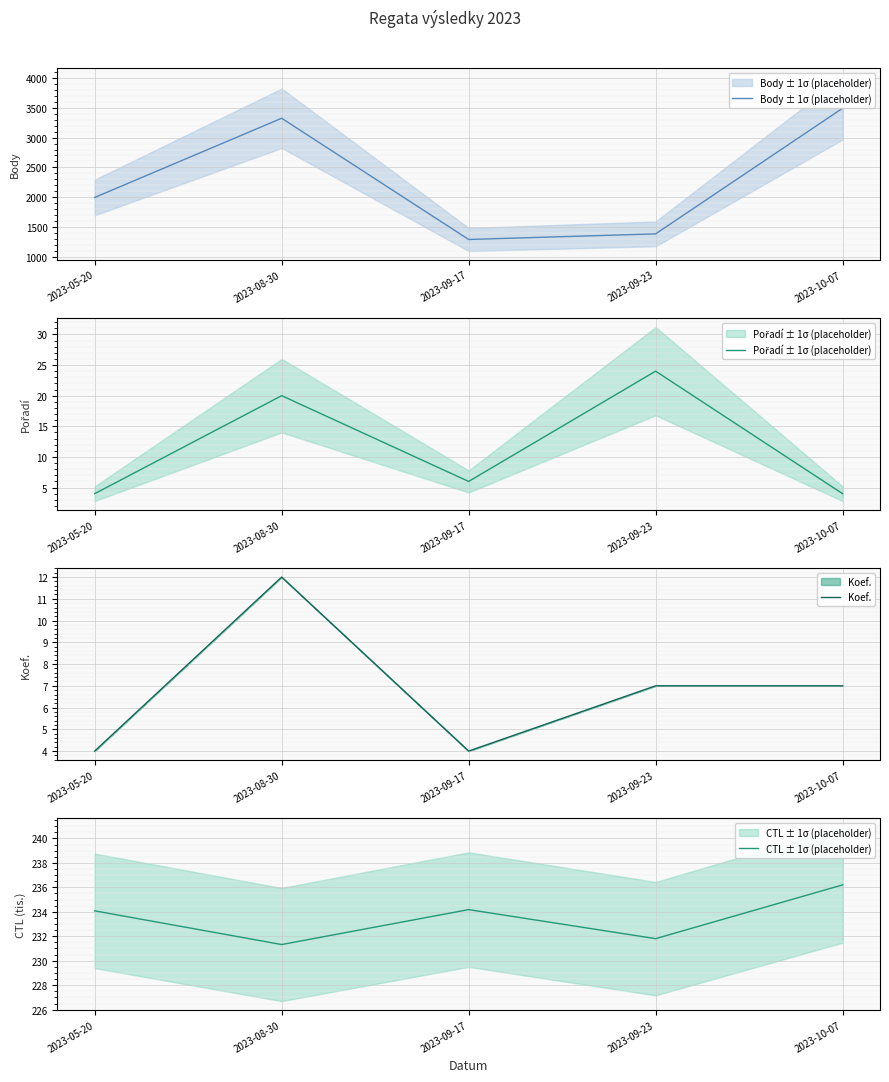

What is the sum of all CTL ± 1σ (placeholder) values?

1167.6